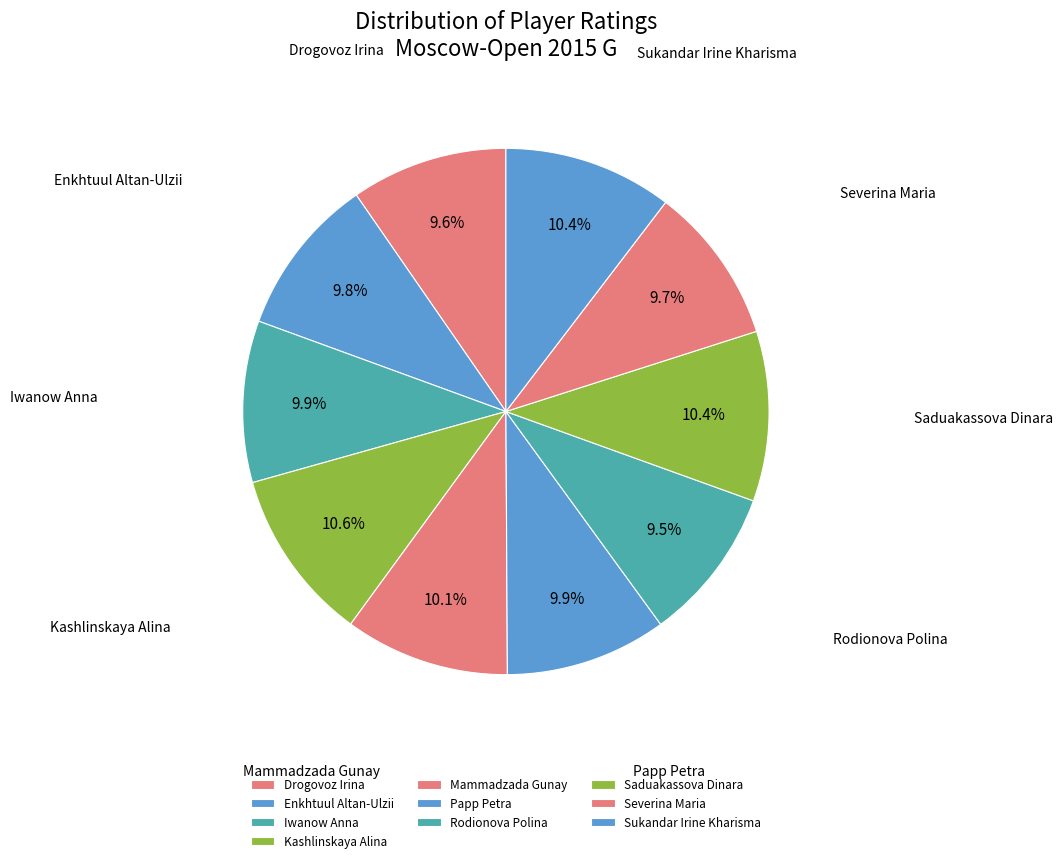

To the nearest percent, what is the combined percentage of Kashlinskaya Alina and Severina Maria?

20%